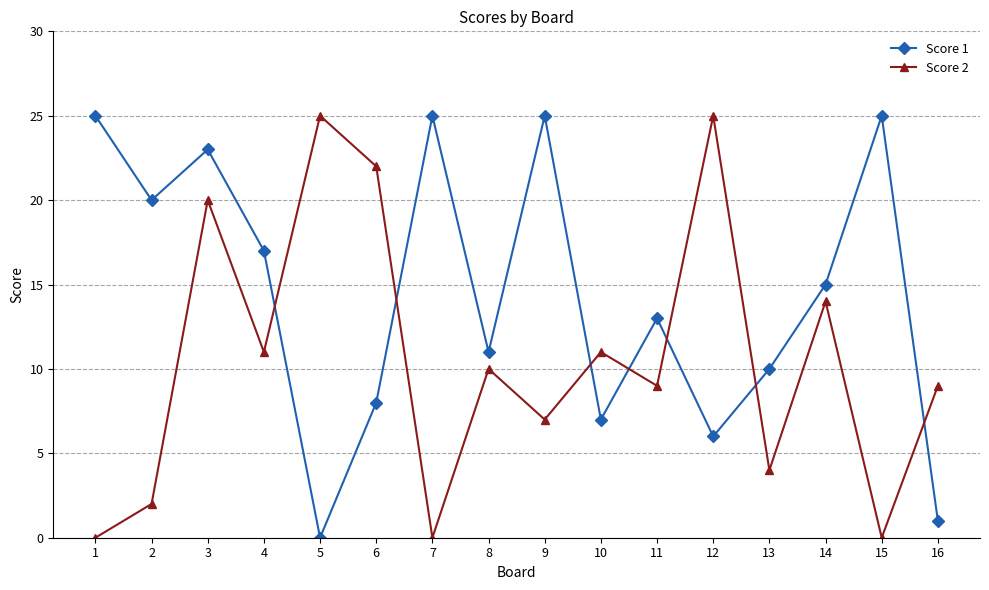

Between which two adjacent categories do Score 1 and Score 2 first intersect?

4 and 5